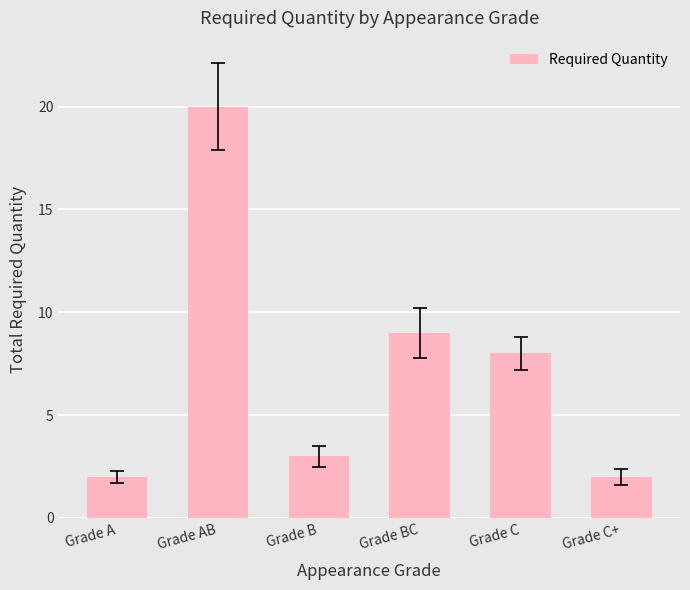

Which category has the highest value across all series?

Grade AB